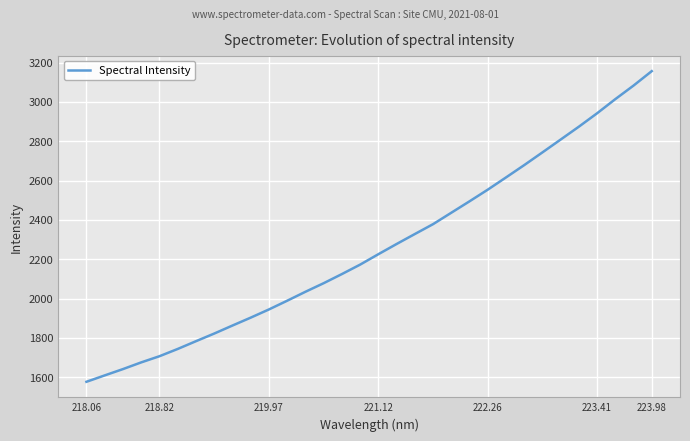

What is the minimum value shown in the chart?

1576.7